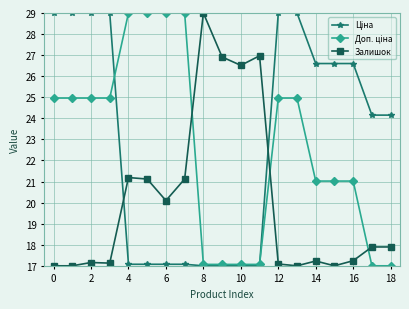

What is the greatest value displayed?

29.0